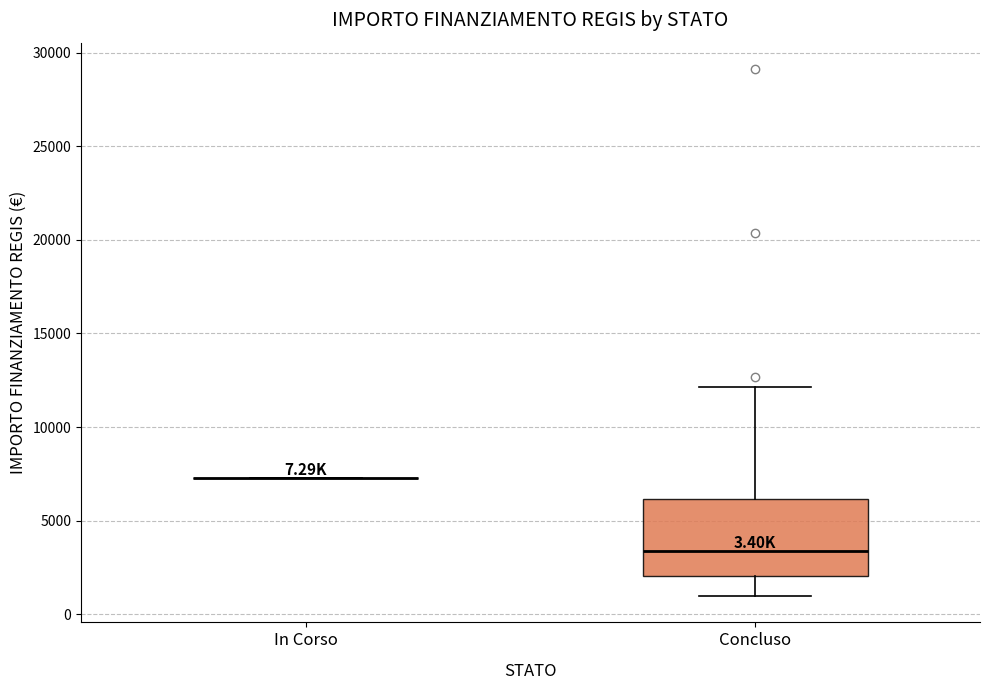

Which box is the tallest, from its lower edge to its upper edge?

Concluso